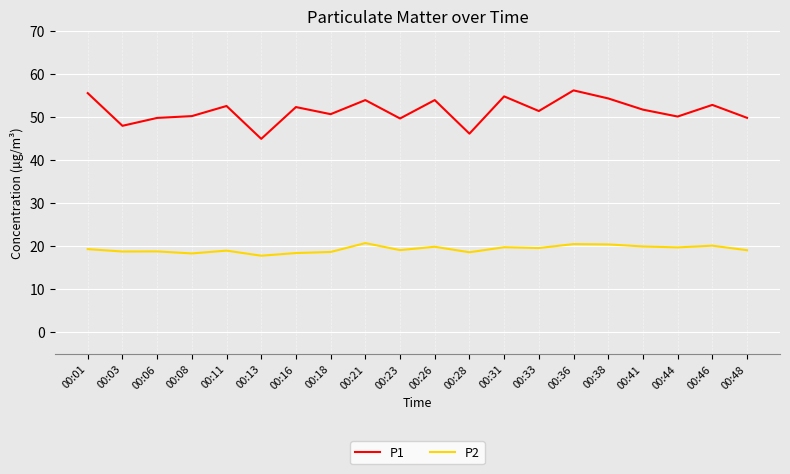

What is the sum of the P2 values at 00:18 and 00:11?

37.7